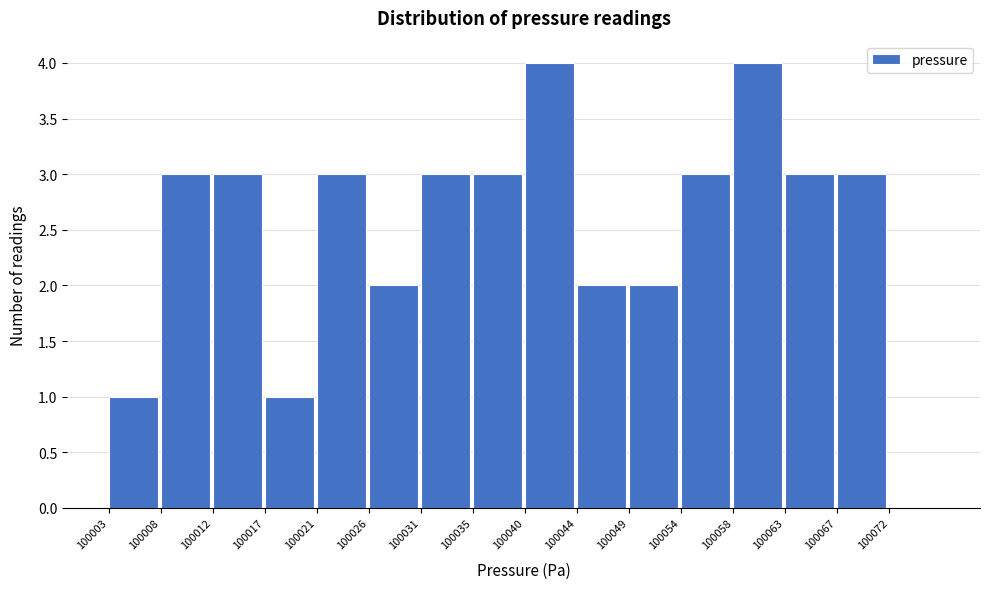

Reading left to right, what are all the values shown in this chart?

100003=1	100008=3	100012=3	100017=1	100021=3	100026=2	100031=3	100035=3	100040=4	100044=2	100049=2	100054=3	100058=4	100063=3	100067=3	100072=0